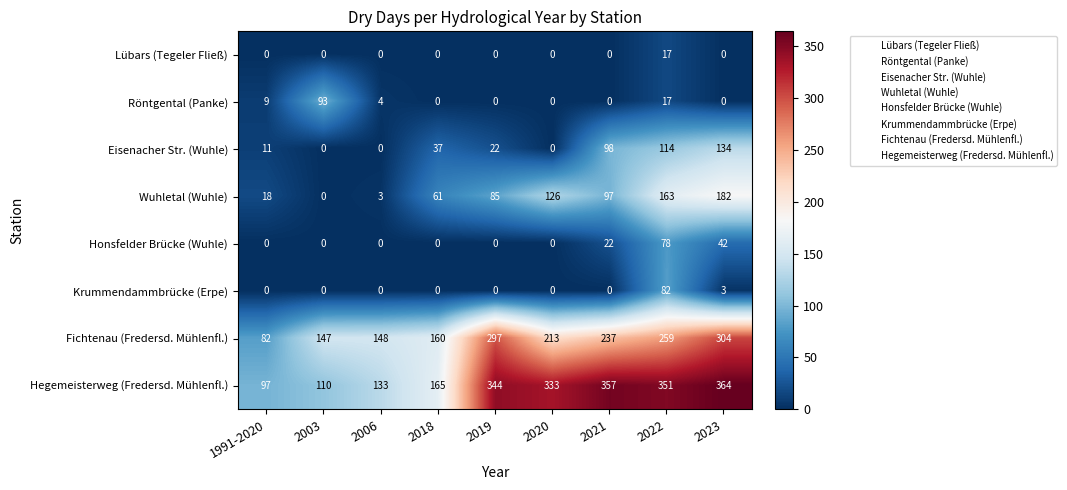

Which label corresponds to the largest value in the chart?

2023